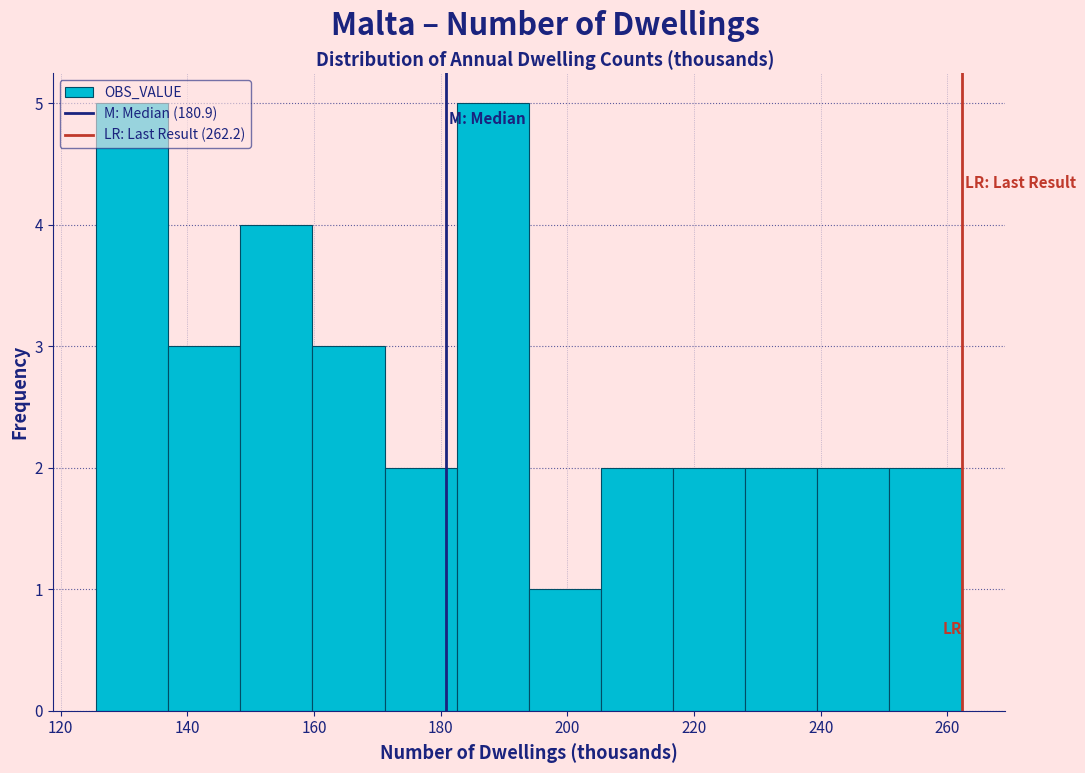

Reading left to right, transcribe this chart: for each bar, give the range it covers on the x-axis and its height. Neither the bar edges nor the heights are printed on the chart, so give them approximately, as read against the axes.

126 to 136: 5
136 to 148: 3
148 to 160: 4
160 to 172: 3
172 to 182: 2
182 to 194: 5
194 to 206: 1
206 to 216: 2
216 to 228: 2
228 to 240: 2
240 to 250: 2
250 to 262: 2